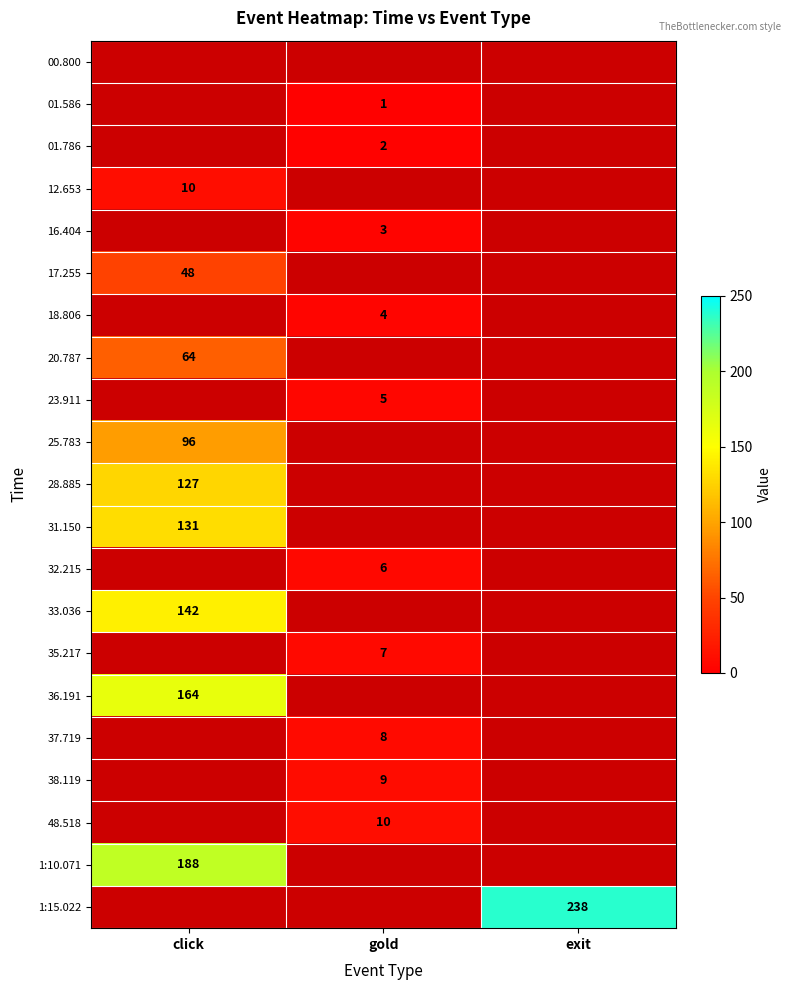

Is the value of 1:10.071 at click greater than the value of 38.119 at gold?

Yes